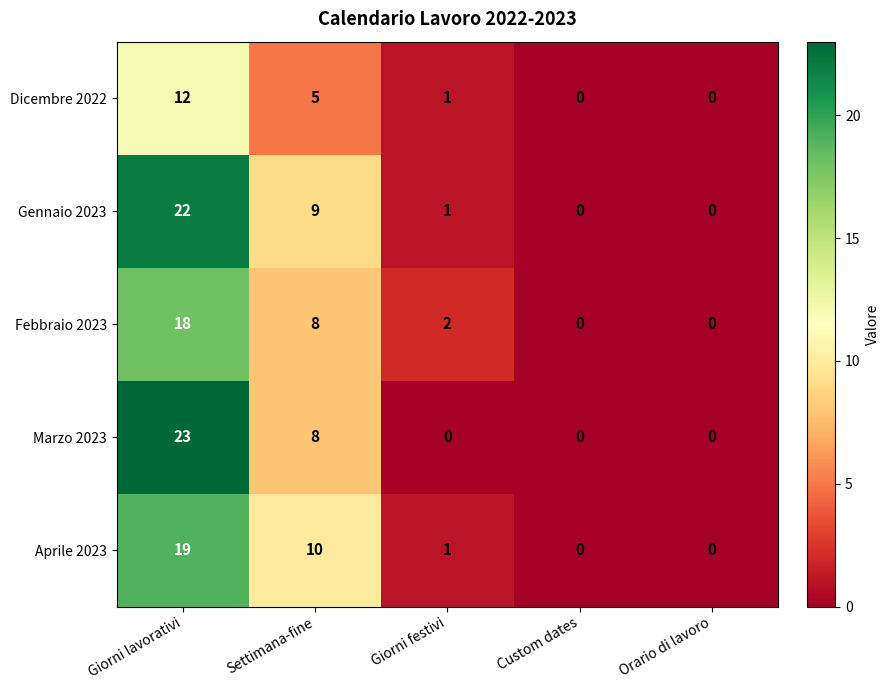

Is it true that Marzo 2023 equals 11 at Orario di lavoro?

False